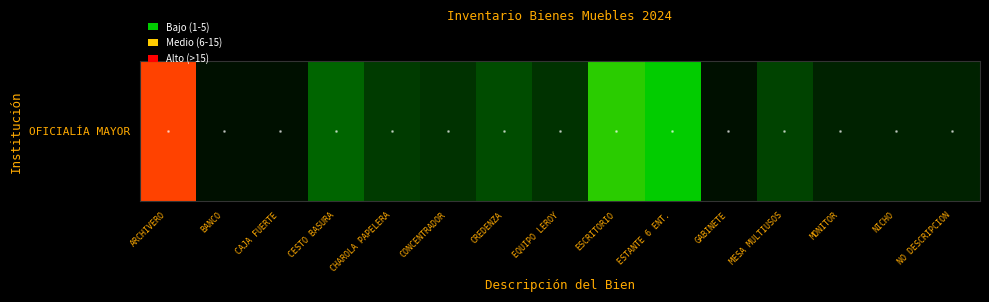

Which label corresponds to the largest value in the chart?

ARCHIVERO